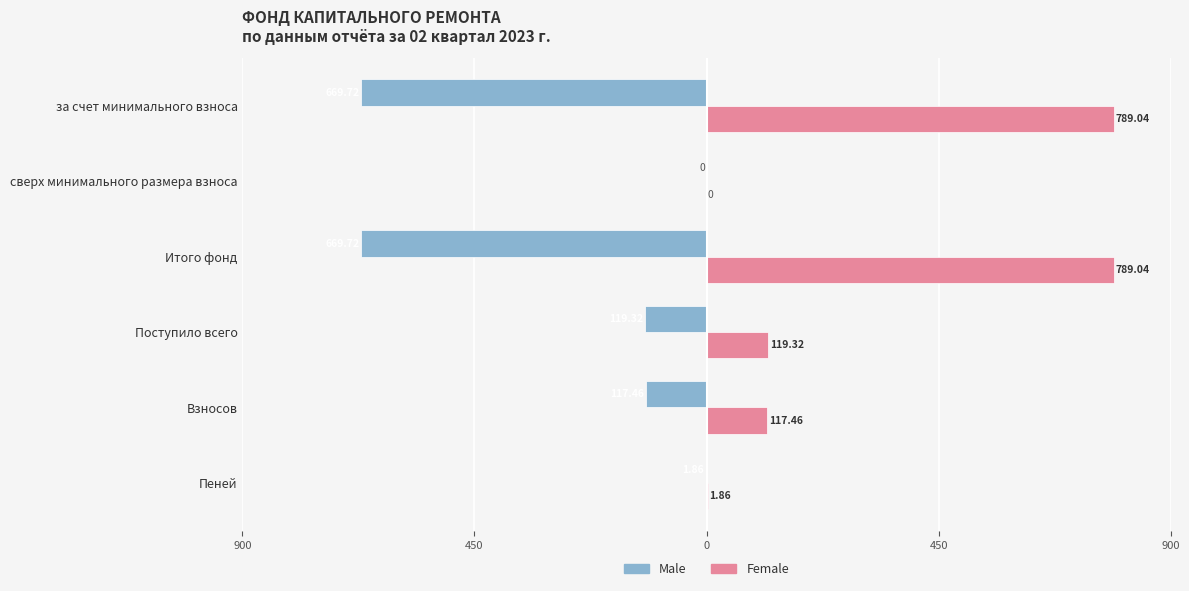

What is the average value of the Female series?

302.8